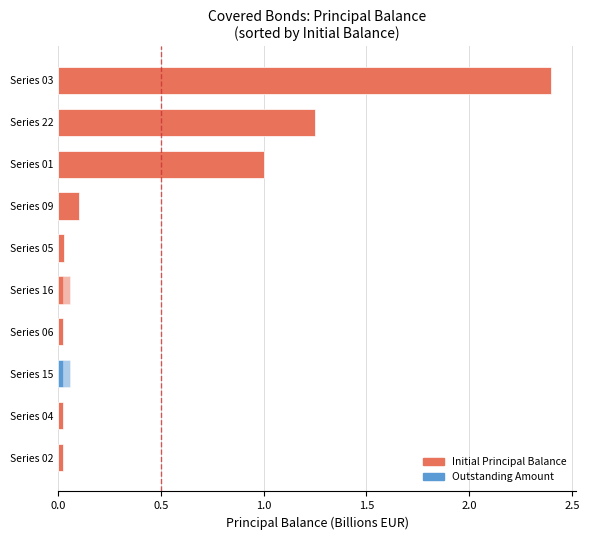

What are all the series names shown in the legend?

Initial Principal Balance, Outstanding Amount